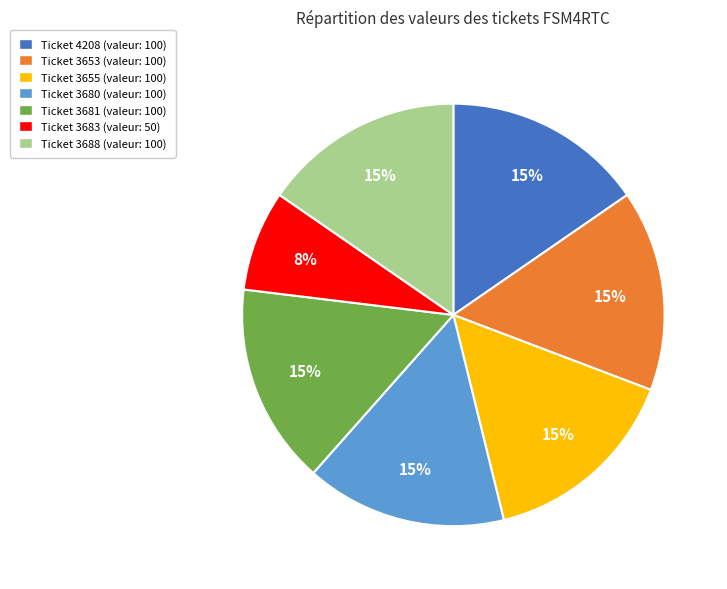

Does any single category account for the majority?

No